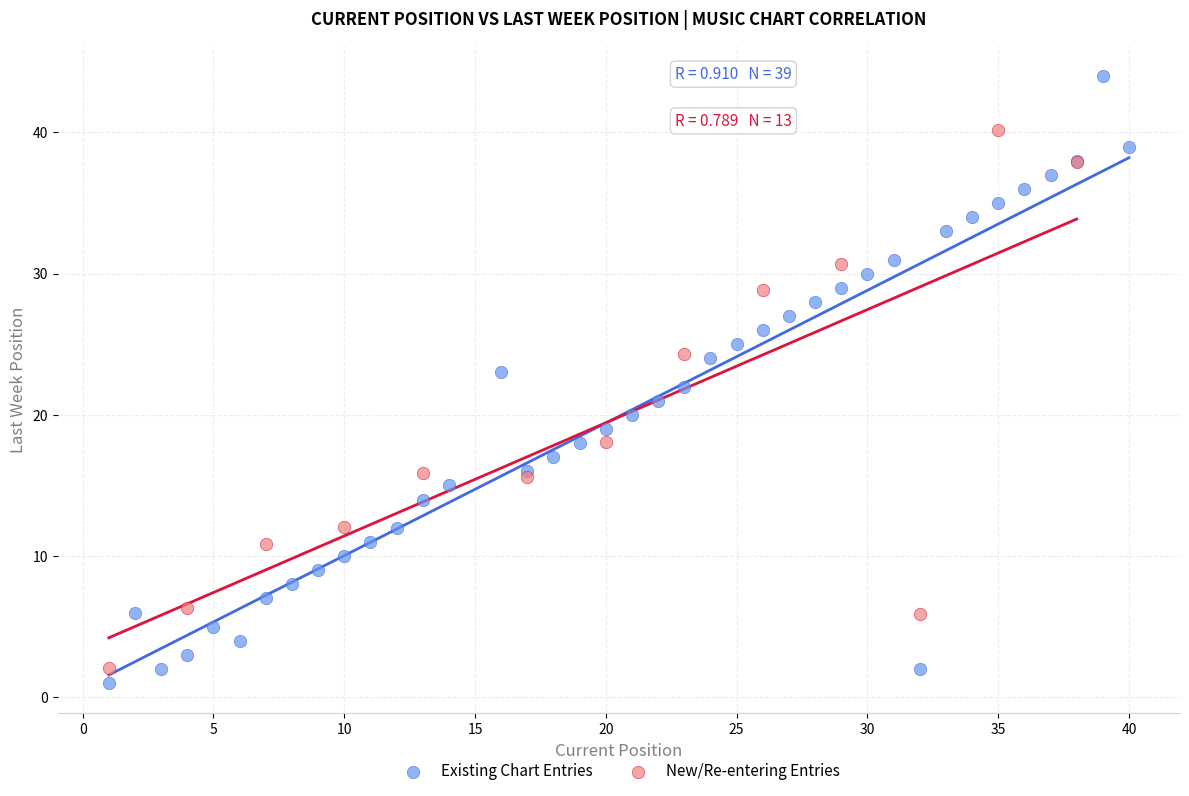

Which series reaches the maximum Y coordinate?

Existing Chart Entries